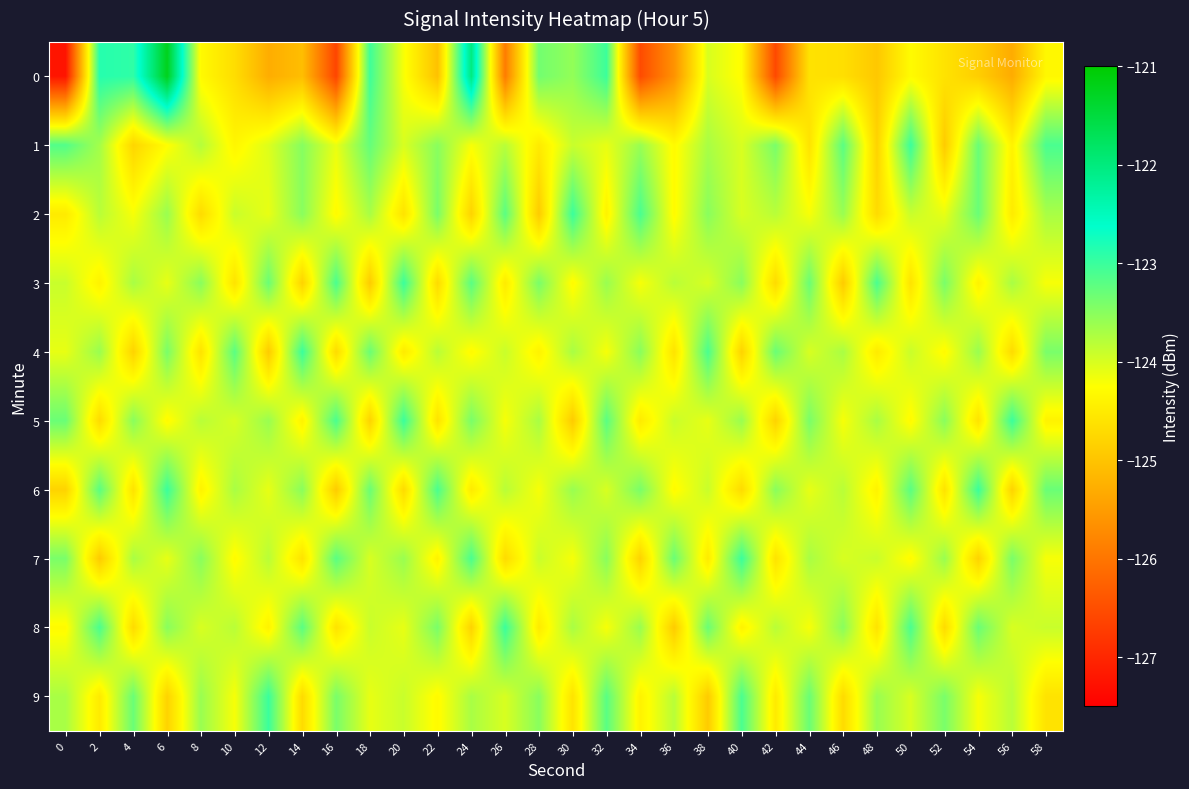

Between 42 and 36, which is larger?

36